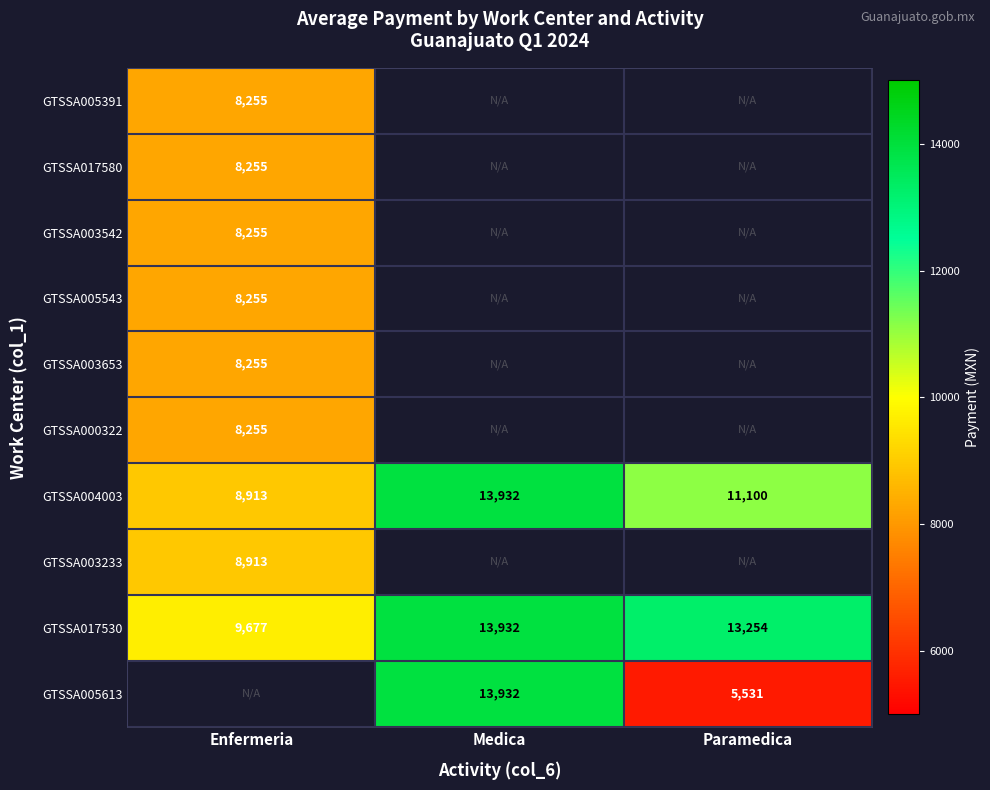

Which has a higher value, Enfermeria or Medica?

Medica